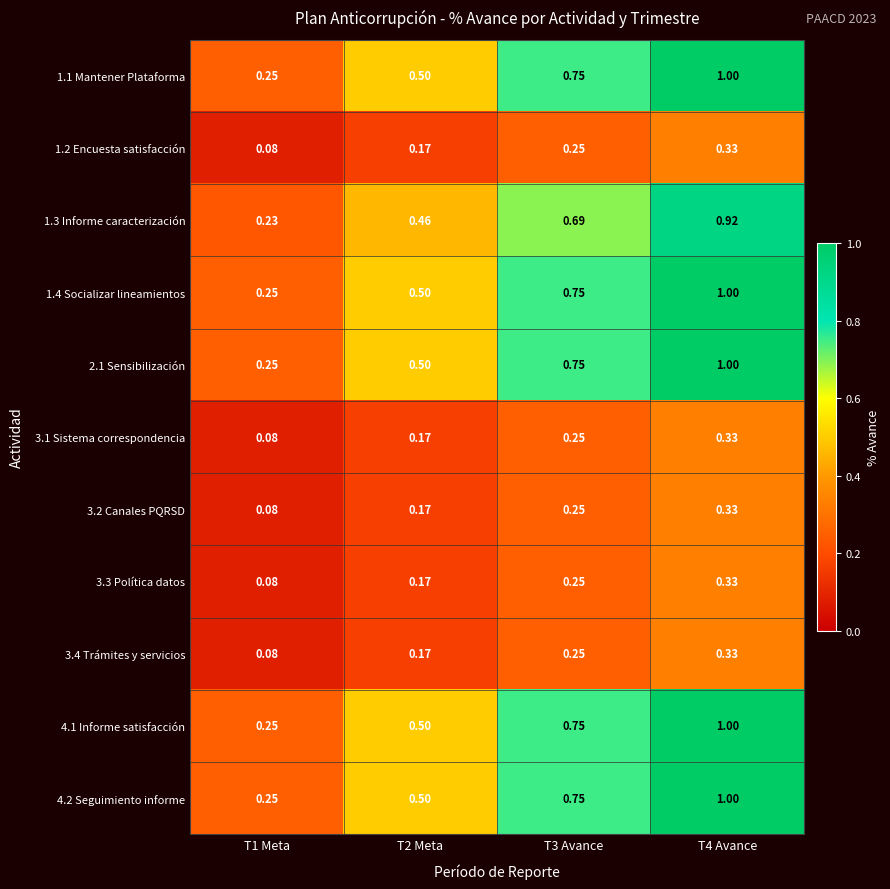

Is the value of 2.1 Sensibilización at T4 Avance greater than the value of 1.1 Mantener Plataforma at T3 Avance?

Yes